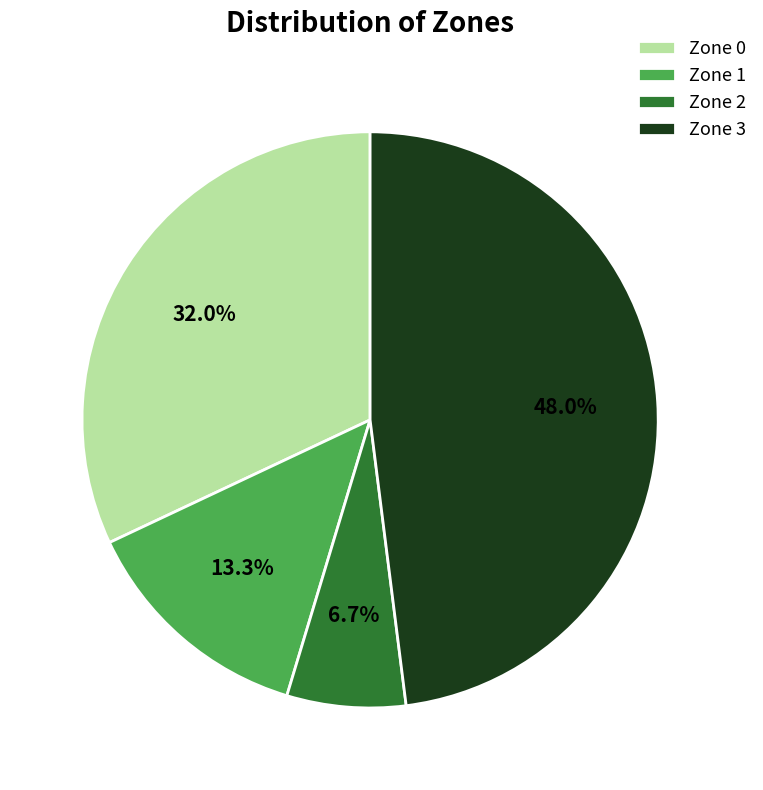

To the nearest percent, what percentage of the pie is Zone 3?

48%